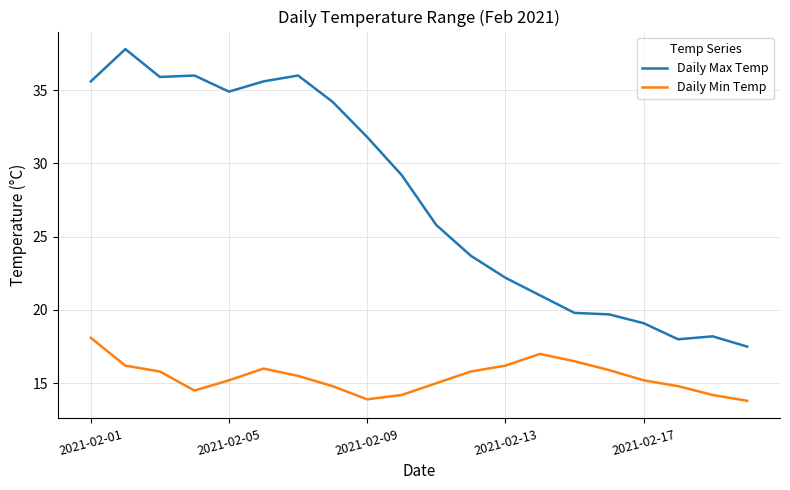

List the series in order of their overall mean, lowest first.

Daily Min Temp, Daily Max Temp